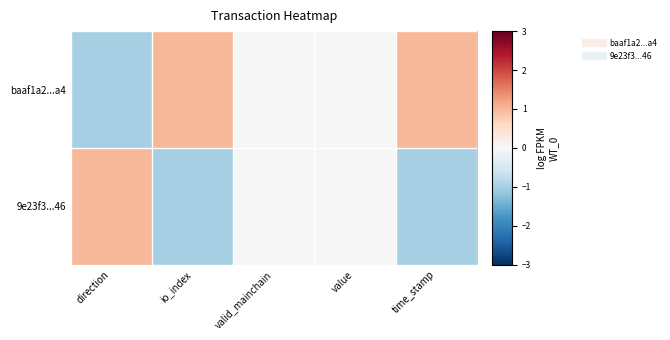

Which label corresponds to the largest value in the chart?

io_index